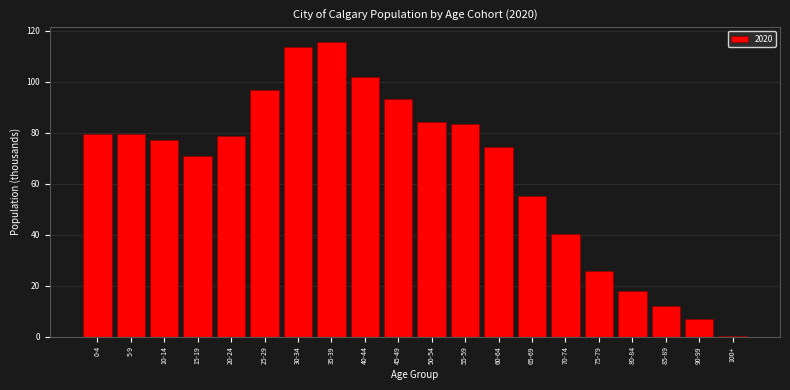

What is the greatest value displayed?

115.6